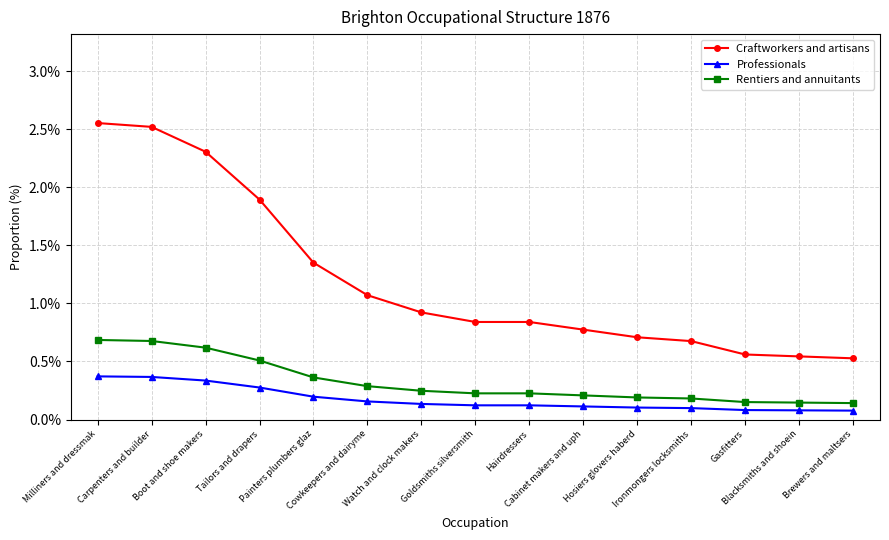

What are all the series names shown in the legend?

Craftworkers and artisans, Professionals, Rentiers and annuitants